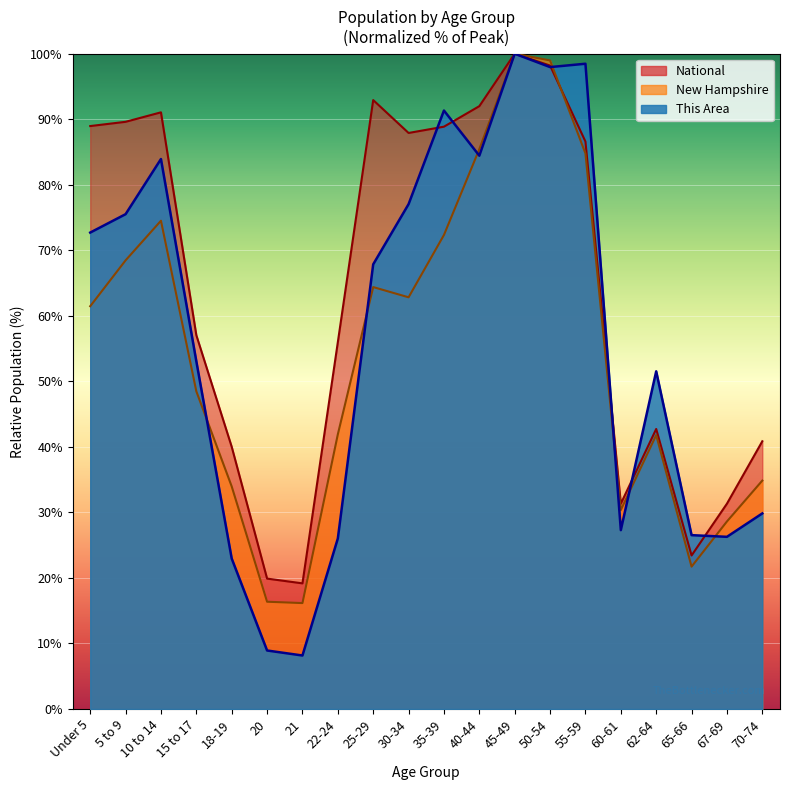

Reading right to left, what are all the values shown in this chart?

This Area: 70-74=29.8	67-69=26.3	65-66=26.5	62-64=51.5	60-61=27.3	55-59=98.5	50-54=98.0	45-49=100.0	40-44=84.4	35-39=91.3	30-34=77.0	25-29=67.9	22-24=26.0	21=8.2	20=8.9	18-19=23.0	15 to 17=53.1	10 to 14=83.9	5 to 9=75.5	Under 5=72.7
New Hampshire: 70-74=34.9	67-69=28.6	65-66=21.7	62-64=41.8	60-61=30.4	55-59=84.8	50-54=99.0	45-49=100.0	40-44=85.4	35-39=72.3	30-34=62.8	25-29=64.4	22-24=41.9	21=16.2	20=16.4	18-19=34.0	15 to 17=48.5	10 to 14=74.5	5 to 9=68.5	Under 5=61.5
National: 70-74=40.9	67-69=31.3	65-66=23.4	62-64=42.7	60-61=31.3	55-59=86.6	50-54=98.2	45-49=100.0	40-44=92.0	35-39=88.9	30-34=87.9	25-29=92.9	22-24=56.0	21=19.2	20=19.9	18-19=40.0	15 to 17=57.0	10 to 14=91.1	5 to 9=89.6	Under 5=89.0